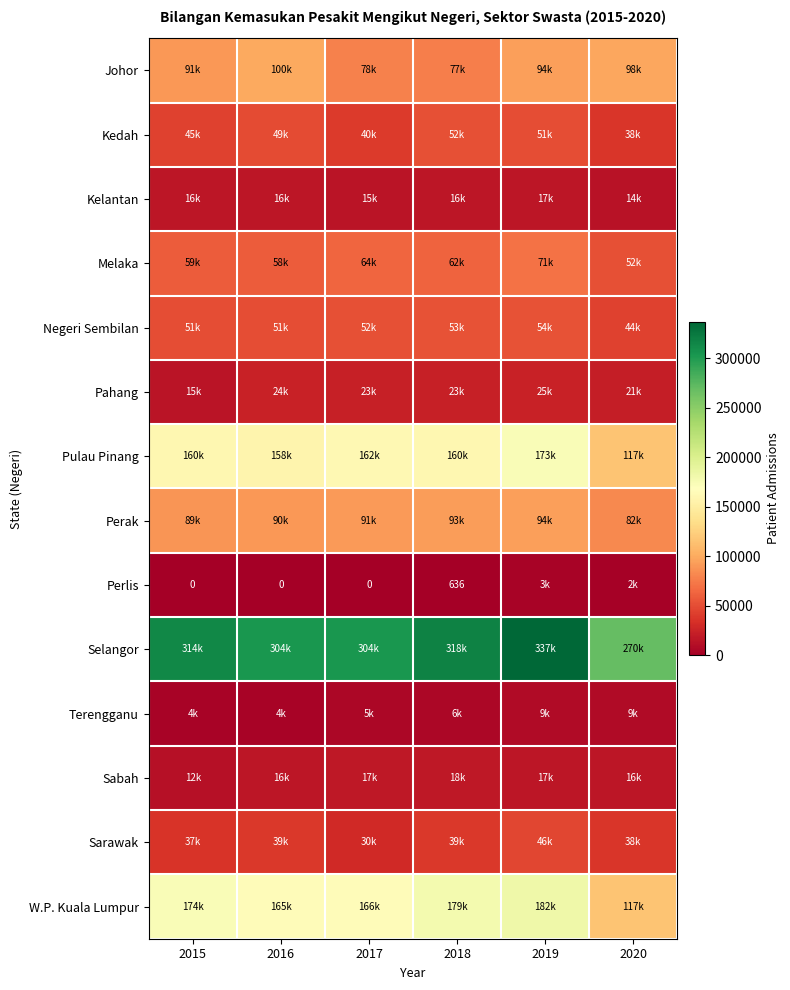

What is the highest value of the Kedah series?

52216